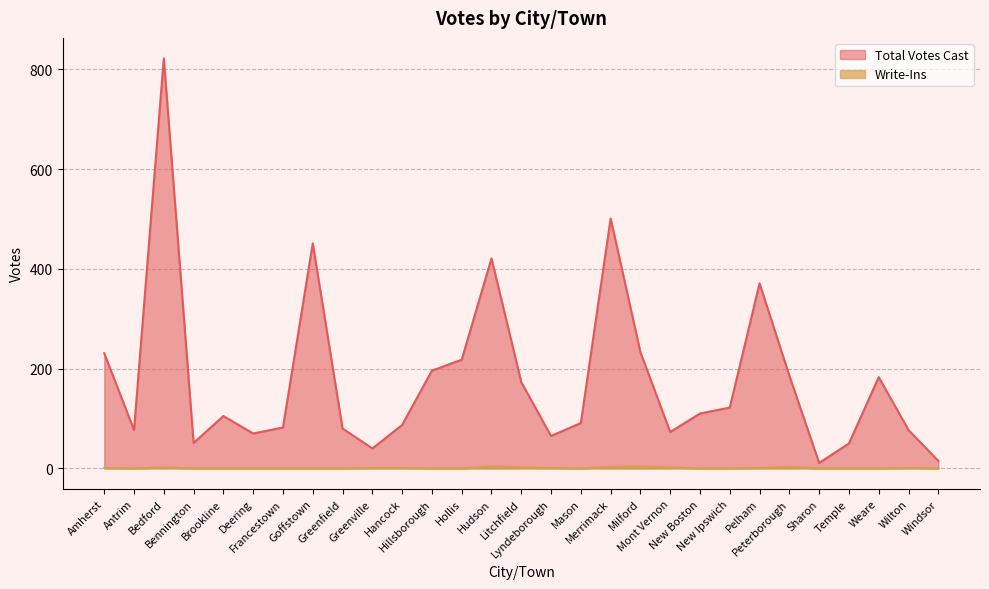

Read the Total Votes Cast value at Hancock.

87